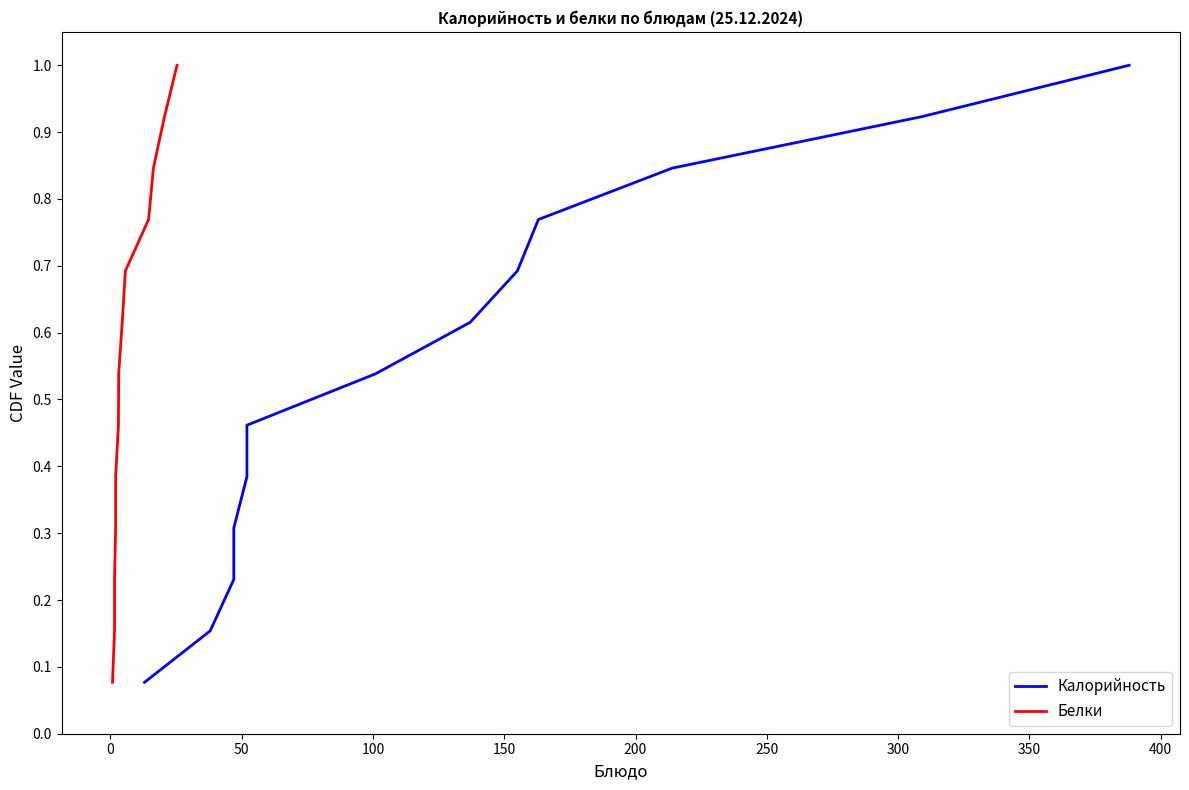

How many lines are shown in the chart?

2